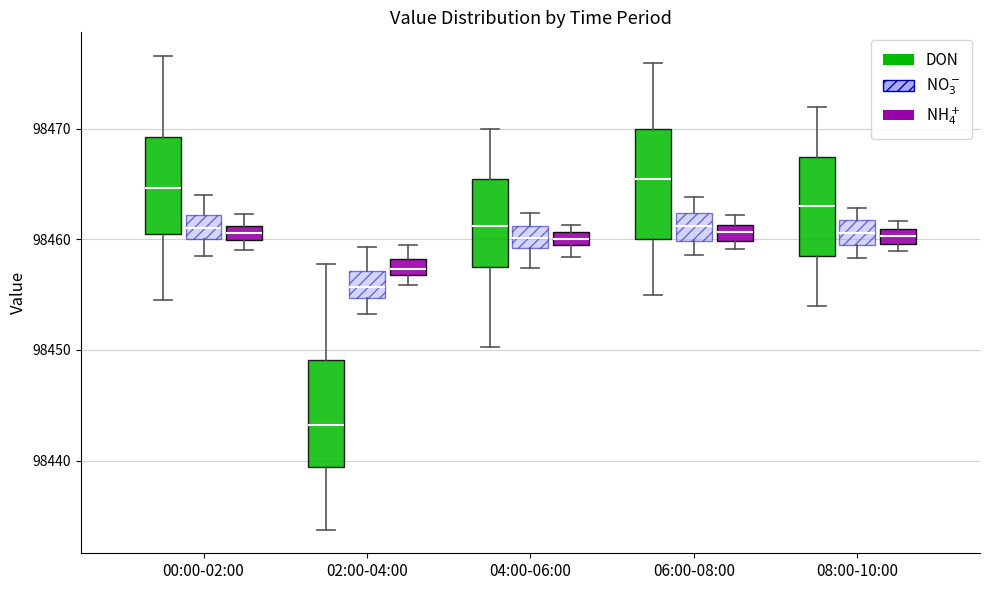

Where does the lower whisker of the box for 08:00-10:00 (NO$_3^-$) end on the y-axis? The values are not printed on the chart, so give them approximately, as read against the axis.

98458